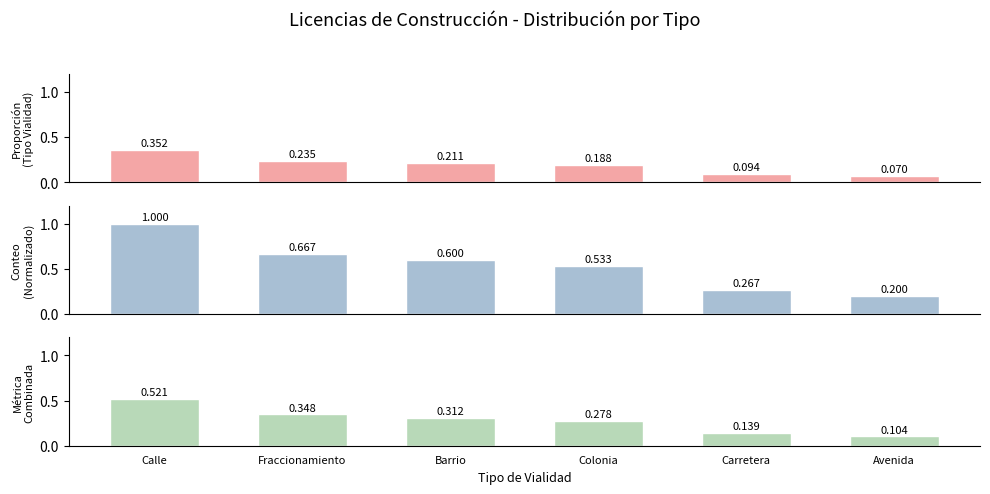

What are all the series names shown in the legend?

Proporción (Tipo Vialidad), Conteo (Normalizado), Métrica Combinada